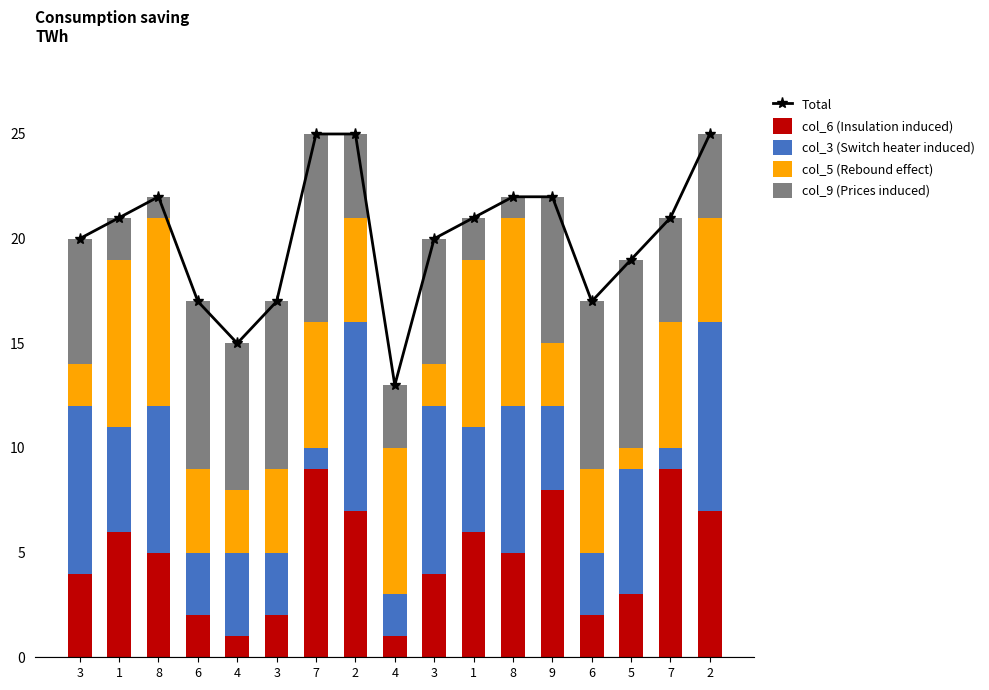

What is the total value across all series at 1?

42